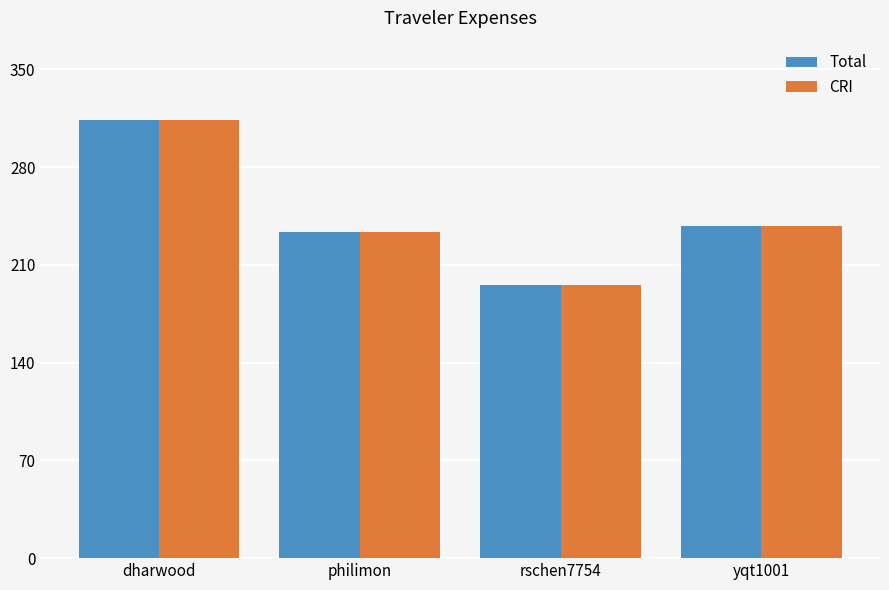

Is it true that CRI equals 238.2 at yqt1001?

True